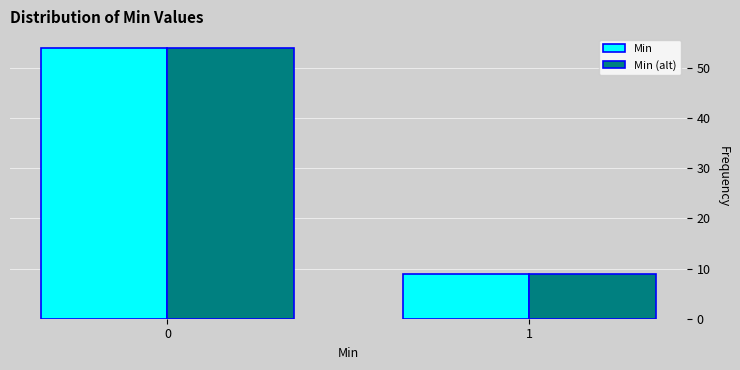

Reading right to left, transcribe all the data shown in this chart.

Min: 9	54
Min (alt): 9	54